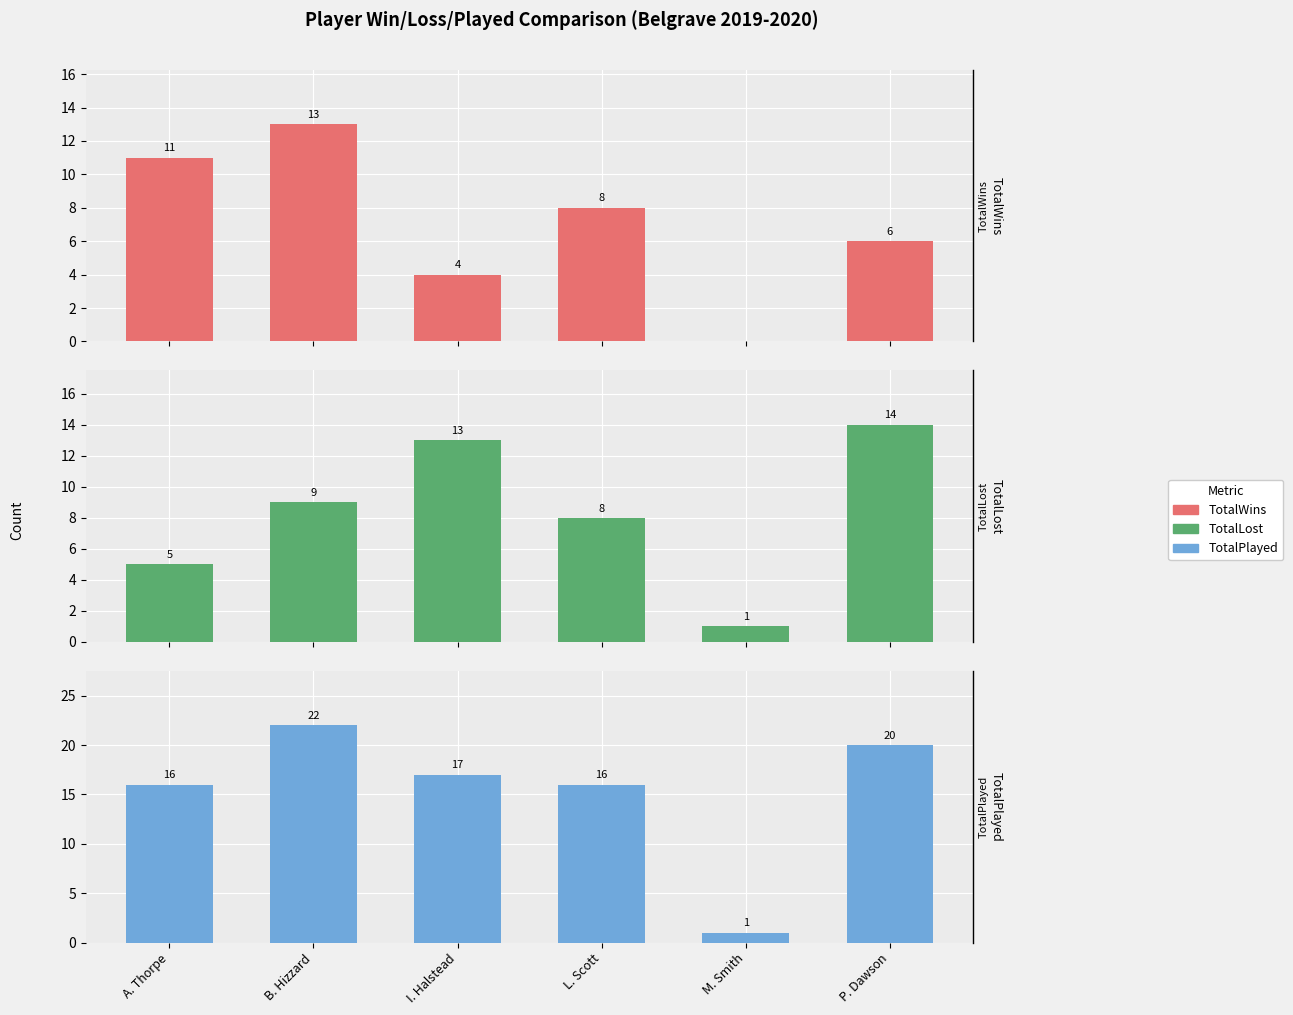

How many distinct data groups are displayed?

3